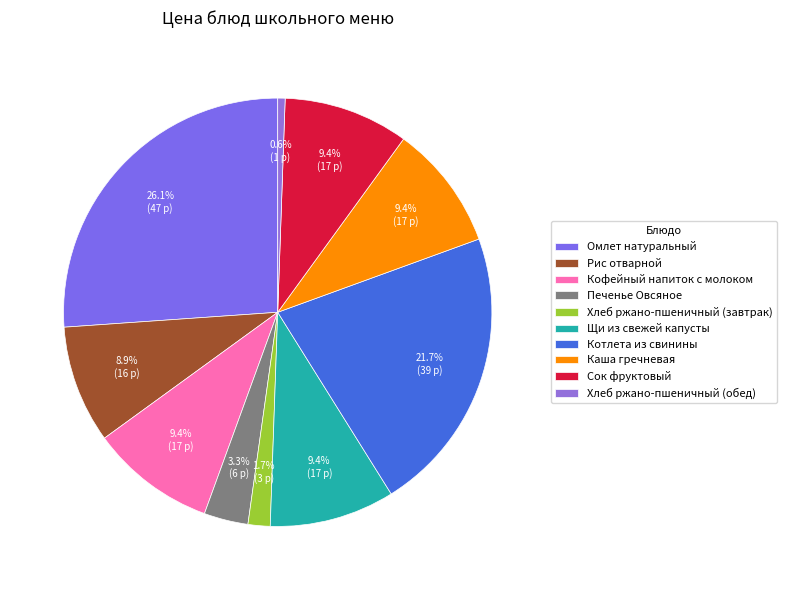

How many slices are in this pie chart?

10